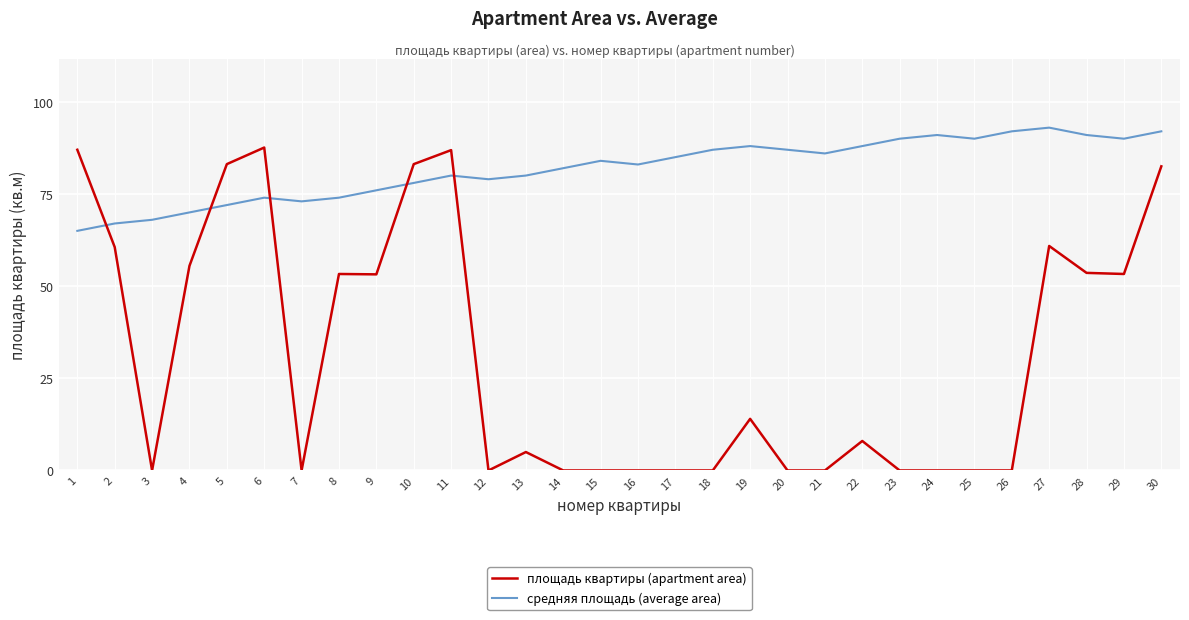

Count the number of data series in this chart.

2